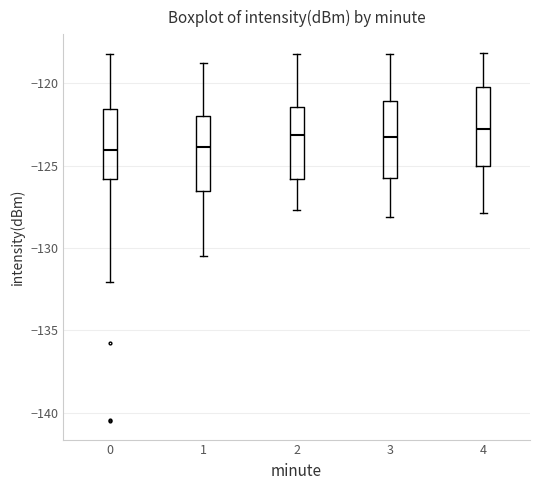

Reading left to right, transcribe this box plot: for each box, give where its median line is, the range the box spans, and where its two whiskers end, as read against the y-axis. The values are not printed on the chart, so give them approximately, as read against the axis.

0: median -124.0, box -126.0 to -121.5, whiskers -132.0 to -118.0
1: median -124.0, box -126.5 to -122.0, whiskers -130.5 to -119.0
2: median -123.0, box -126.0 to -121.5, whiskers -127.5 to -118.0
3: median -123.0, box -125.5 to -121.0, whiskers -128.0 to -118.0
4: median -123.0, box -125.0 to -120.0, whiskers -128.0 to -118.0